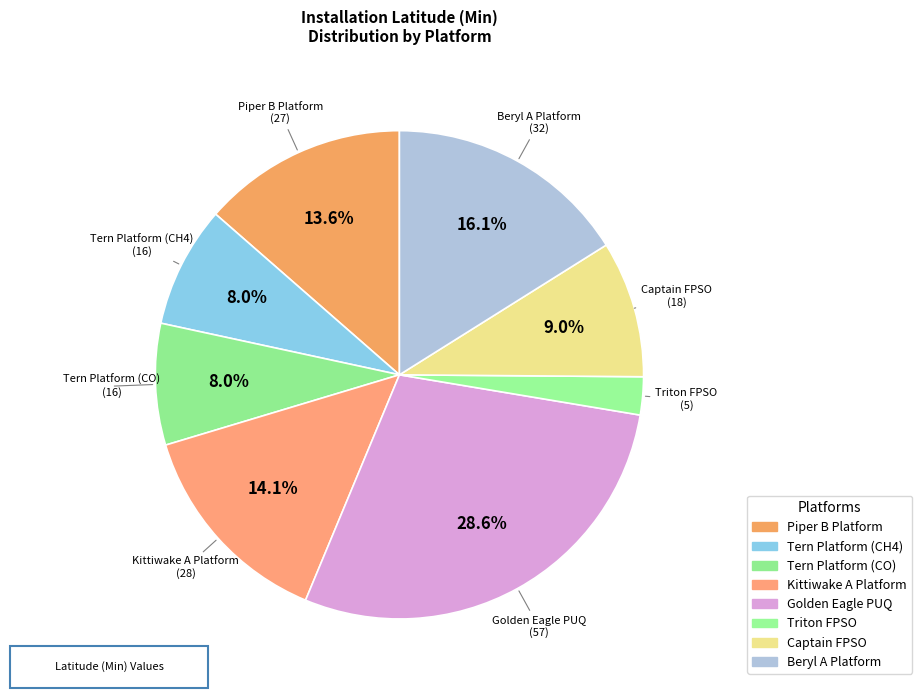

The Piper B Platform slice represents 14% of the pie. True or false?

True